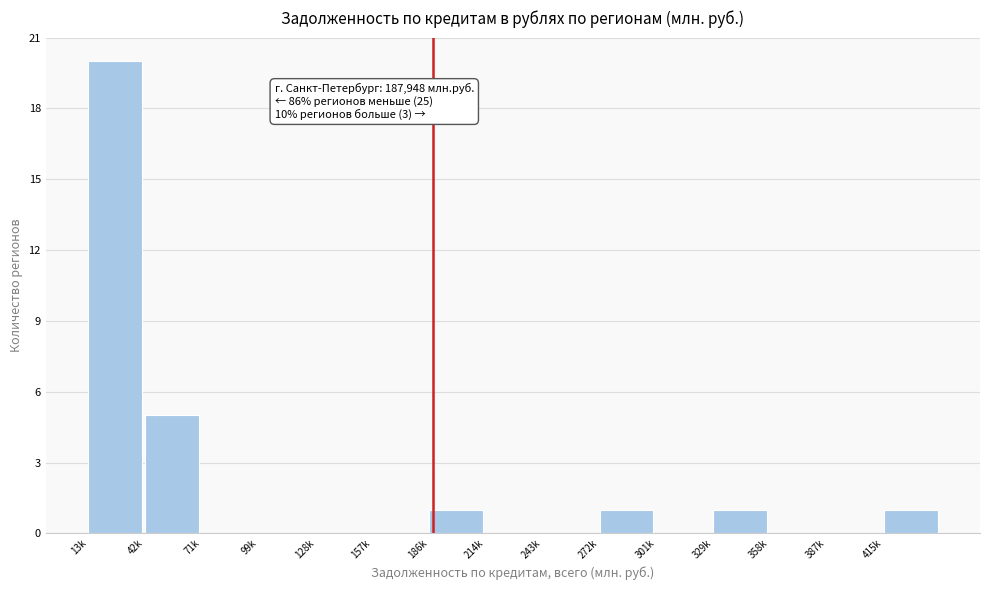

Reading left to right, transcribe all the data shown in this chart.

13k=20	42k=5	71k=0	99k=0	128k=0	157k=0	186k=1	214k=0	243k=0	272k=1	301k=0	329k=1	358k=0	387k=0	415k=1